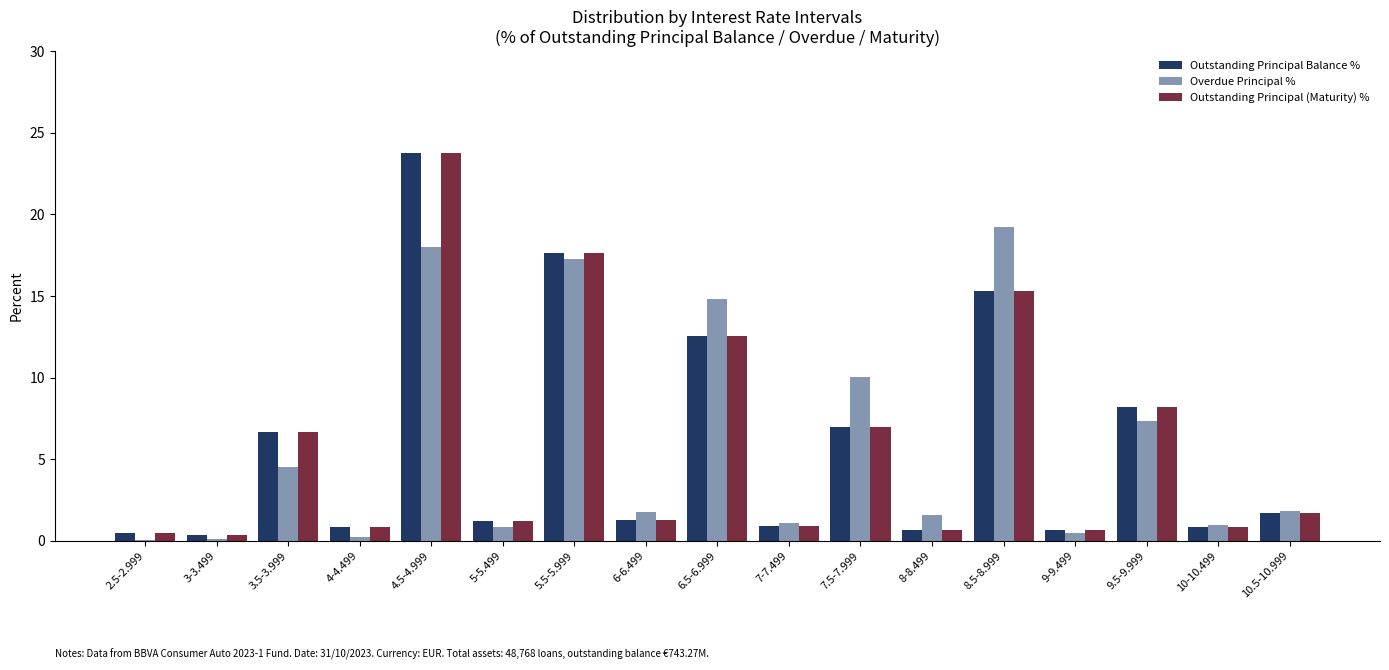

Does the chart contain stacked bars?

No